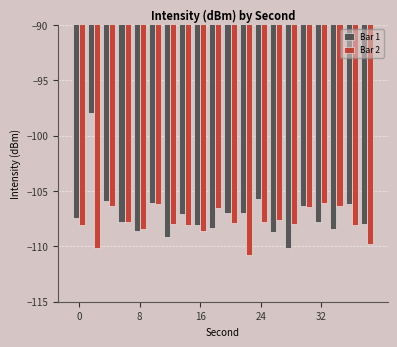

What is the difference between the maximum and minimum values in the Bar 1 series?

12.2